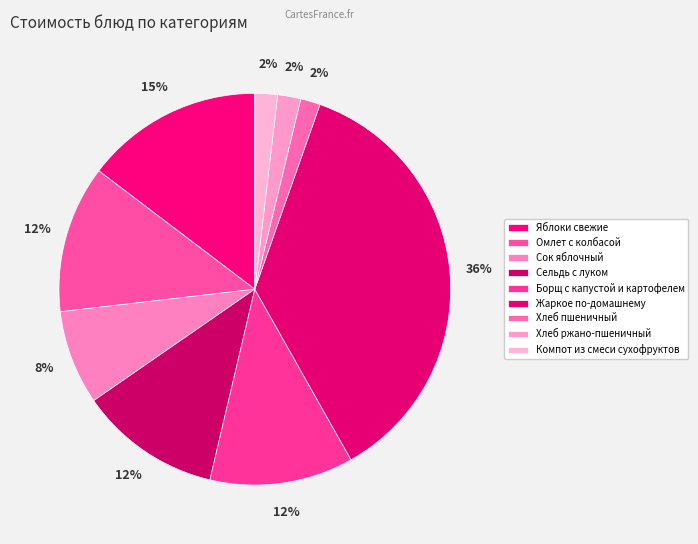

Which has a higher value, Сельдь с луком or Яблоки свежие?

Яблоки свежие